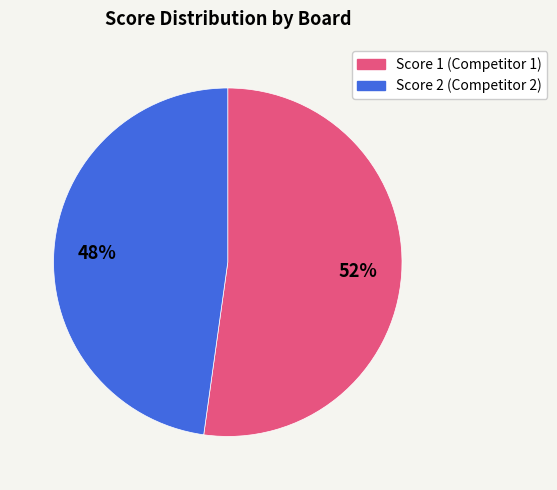

To the nearest percent, what is the average slice percentage?

50%